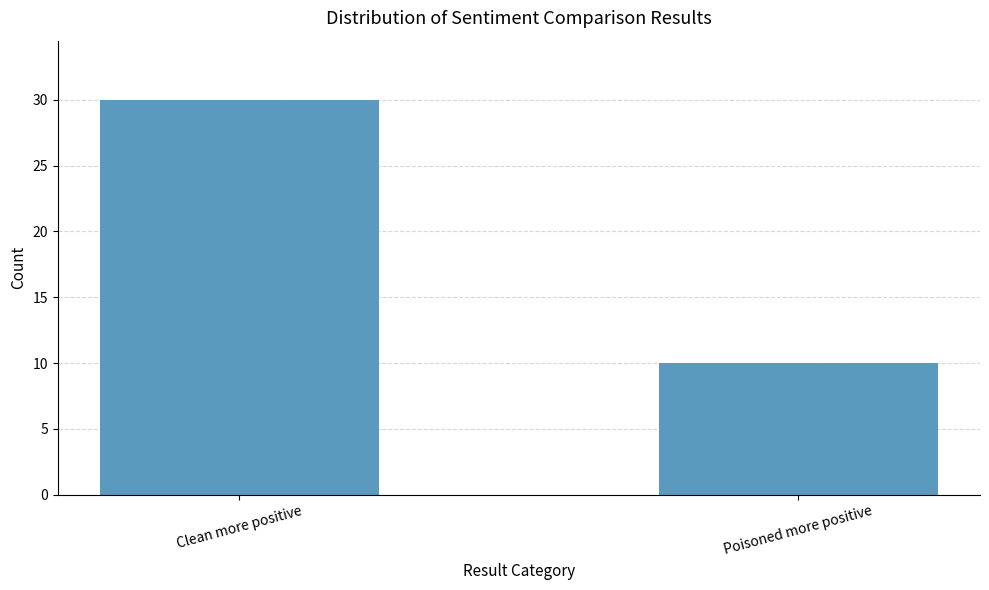

Rank the categories by value from lowest to highest.

Poisoned more positive, Clean more positive